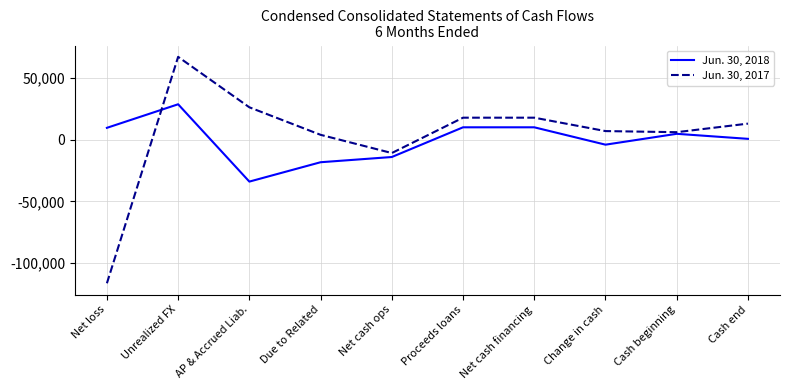

The Jun. 30, 2017 series shows -10861 at Net cash ops. True or false?

True